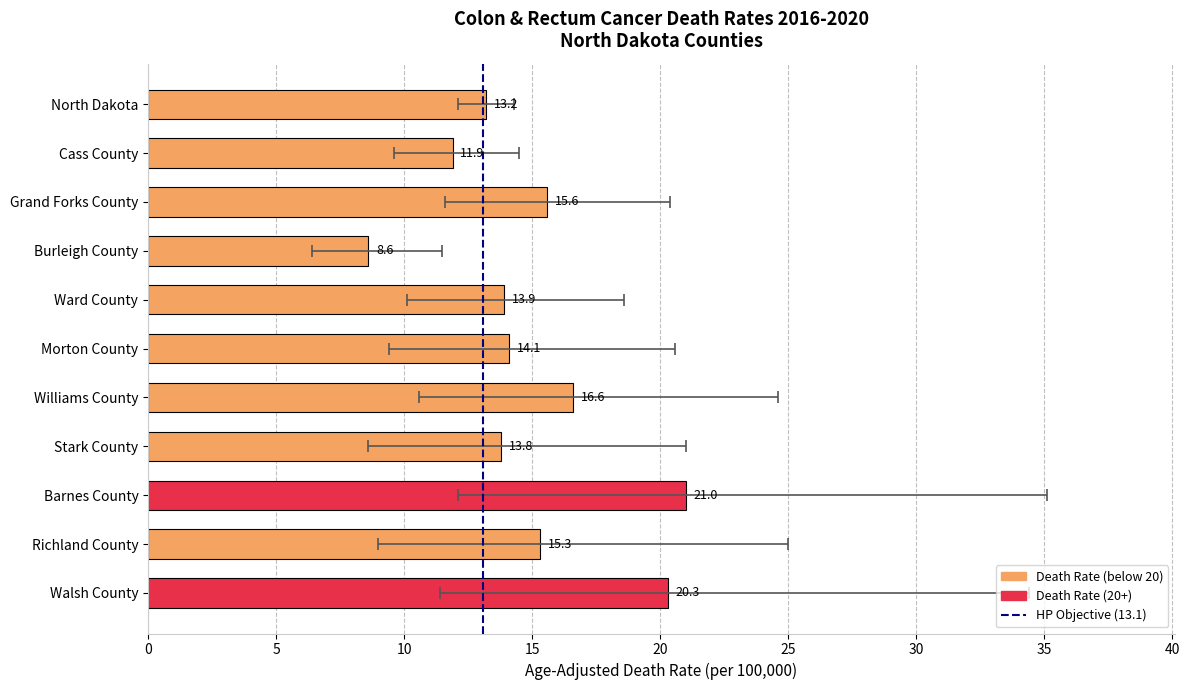

Are the bars grouped side by side (vs. stacked)?

No